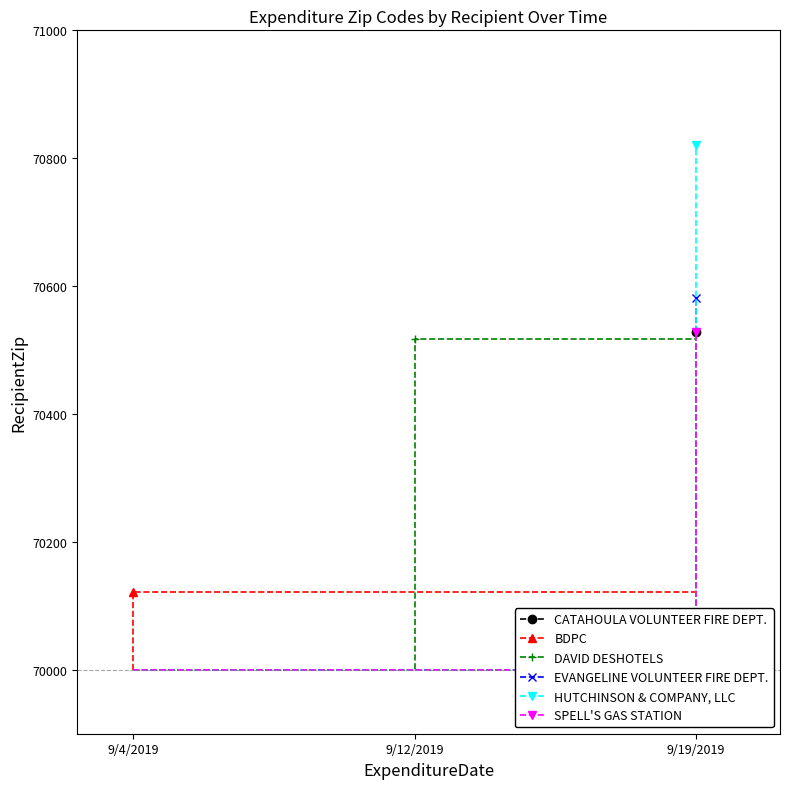

What are all the series names shown in the legend?

CATAHOULA VOLUNTEER FIRE DEPT., BDPC, DAVID DESHOTELS, EVANGELINE VOLUNTEER FIRE DEPT., HUTCHINSON & COMPANY, LLC, SPELL'S GAS STATION